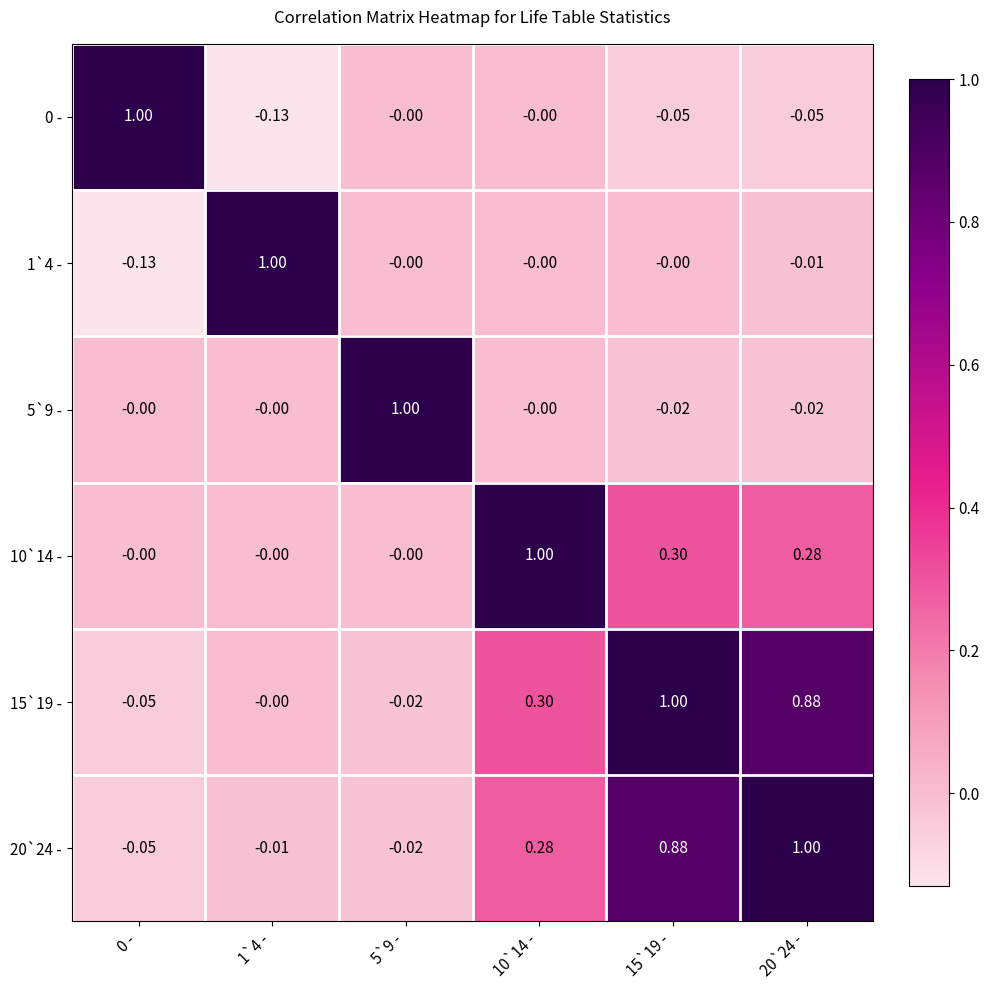

At which category is the sum across all series the highest?

15`19 -